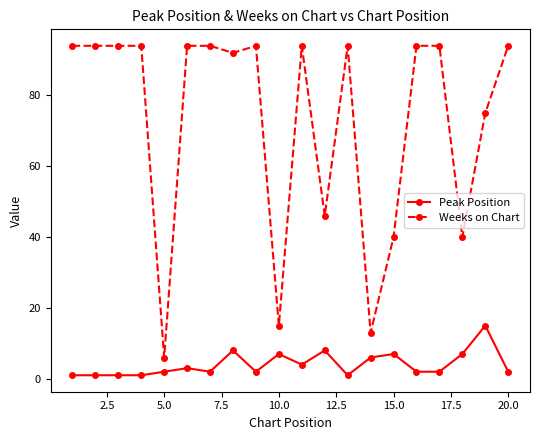

Reading left to right, extract all data points from this chart.

Peak Position: 1	1	1	1	2	3	2	8	2	7	4	8	1	6	7	2	2	7	15	2
Weeks on Chart: 94	94	94	94	6	94	94	92	94	15	94	46	94	13	40	94	94	40	75	94